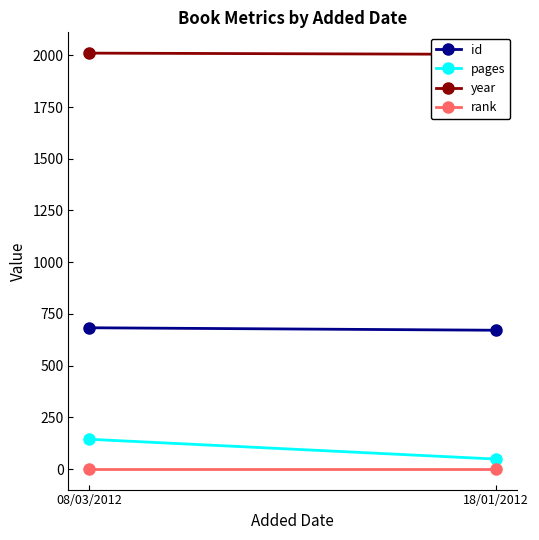

What is the difference between the maximum and minimum values in the id series?

12